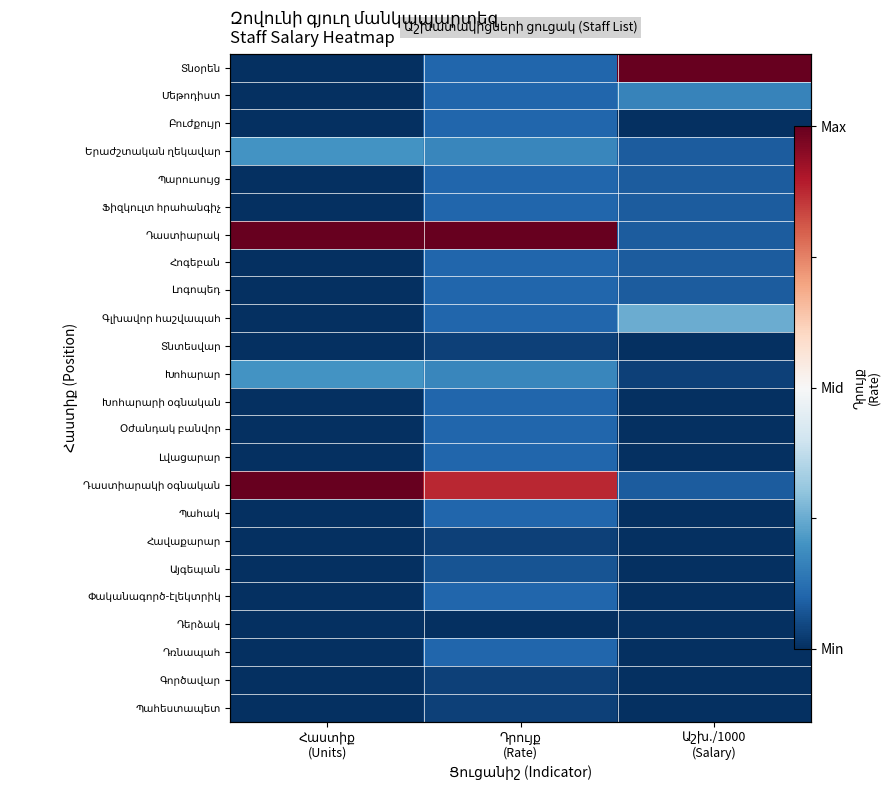

What is the sum of all Խոհարար values?

-2.2